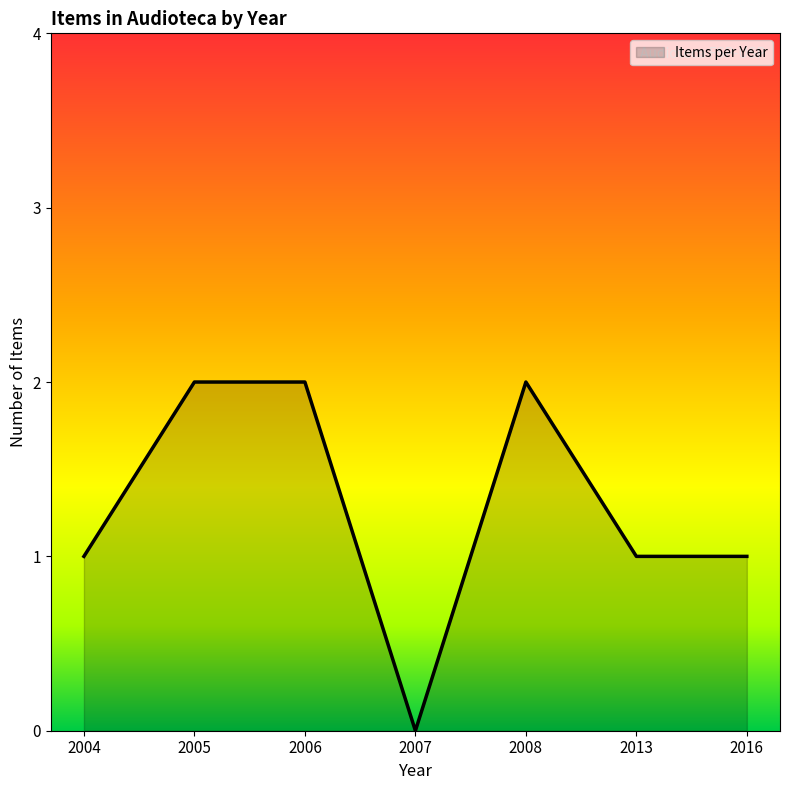

Count the values in the range 1 to 2.

6